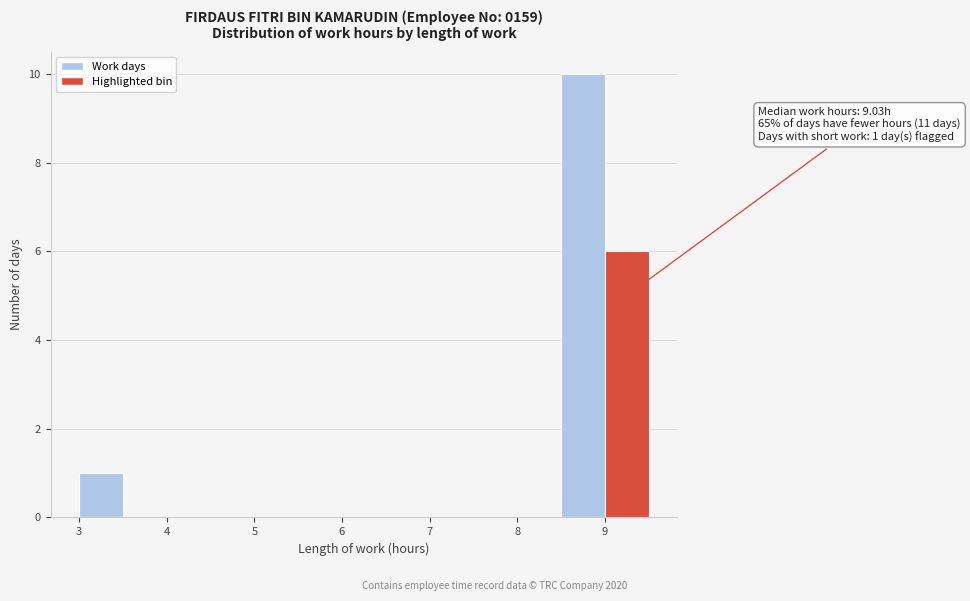

Over which range of the x-axis is the bar tallest?

8.5 to 9.0